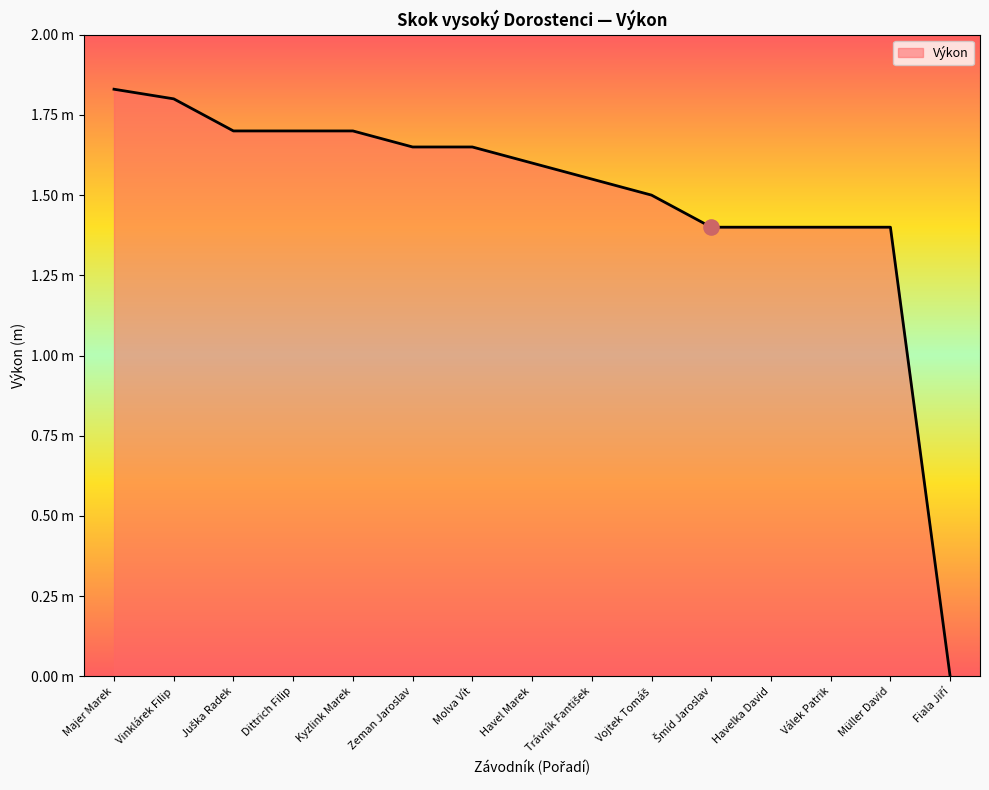

Which has a higher value, Molva Vít or Dittrich Filip?

Dittrich Filip